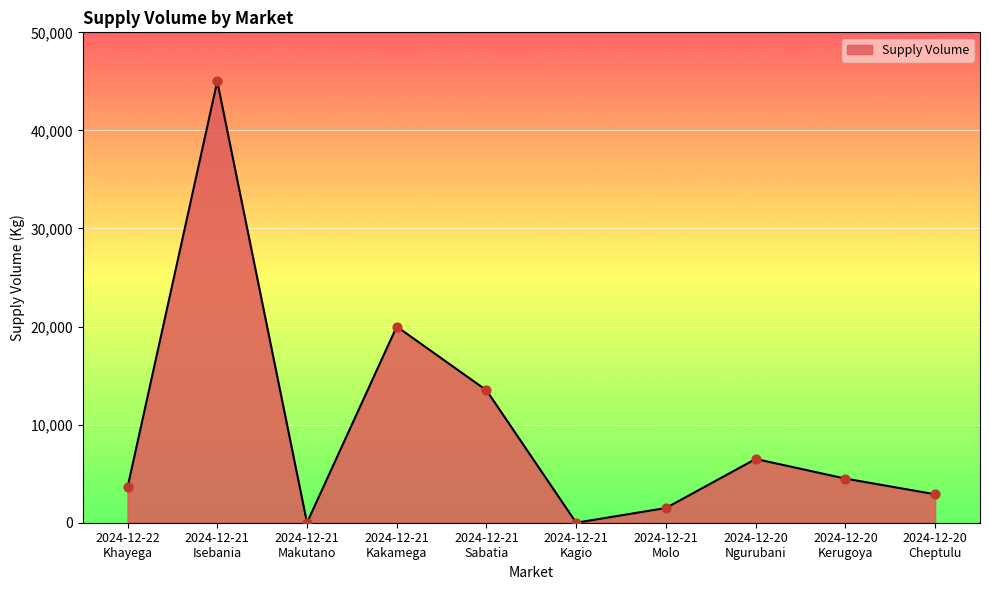

Which has a higher value, 2024-12-21
Kagio or 2024-12-21
Kakamega?

2024-12-21
Kakamega